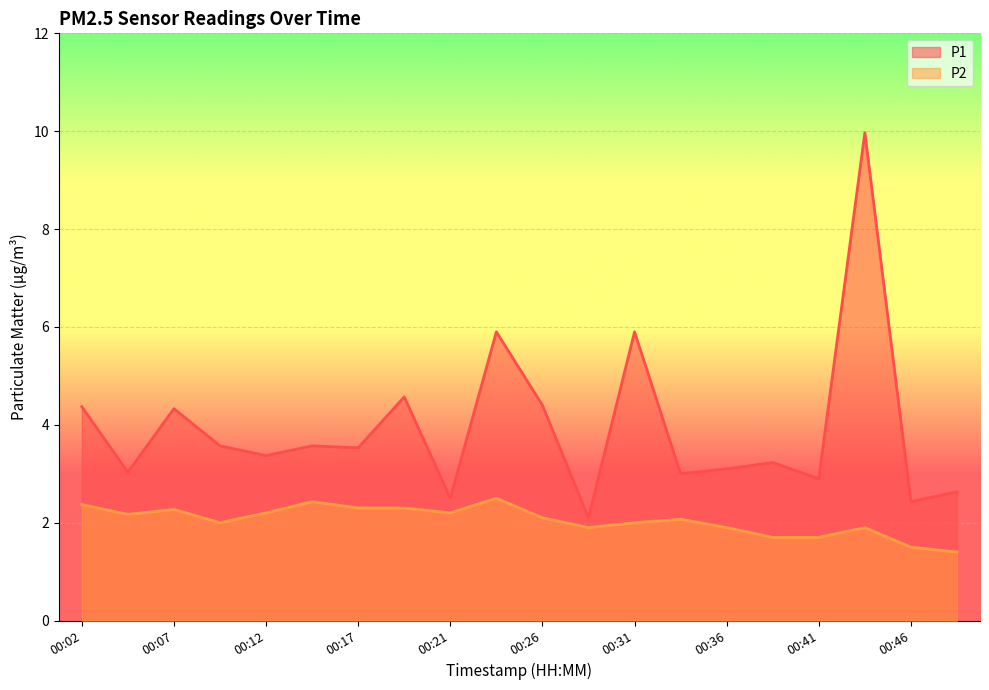

List the labels in order of P1 value, smallest first.

00:29, 00:46, 00:21, 00:49, 00:41, 00:34, 00:04, 00:36, 00:39, 00:12, 00:17, 00:09, 00:14, 00:07, 00:02, 00:26, 00:19, 00:24, 00:31, 00:44